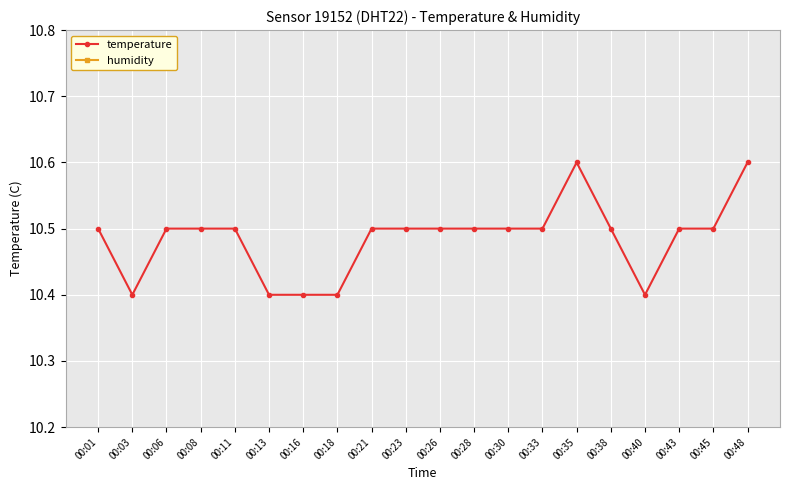

Which series has the widest spread of values?

temperature